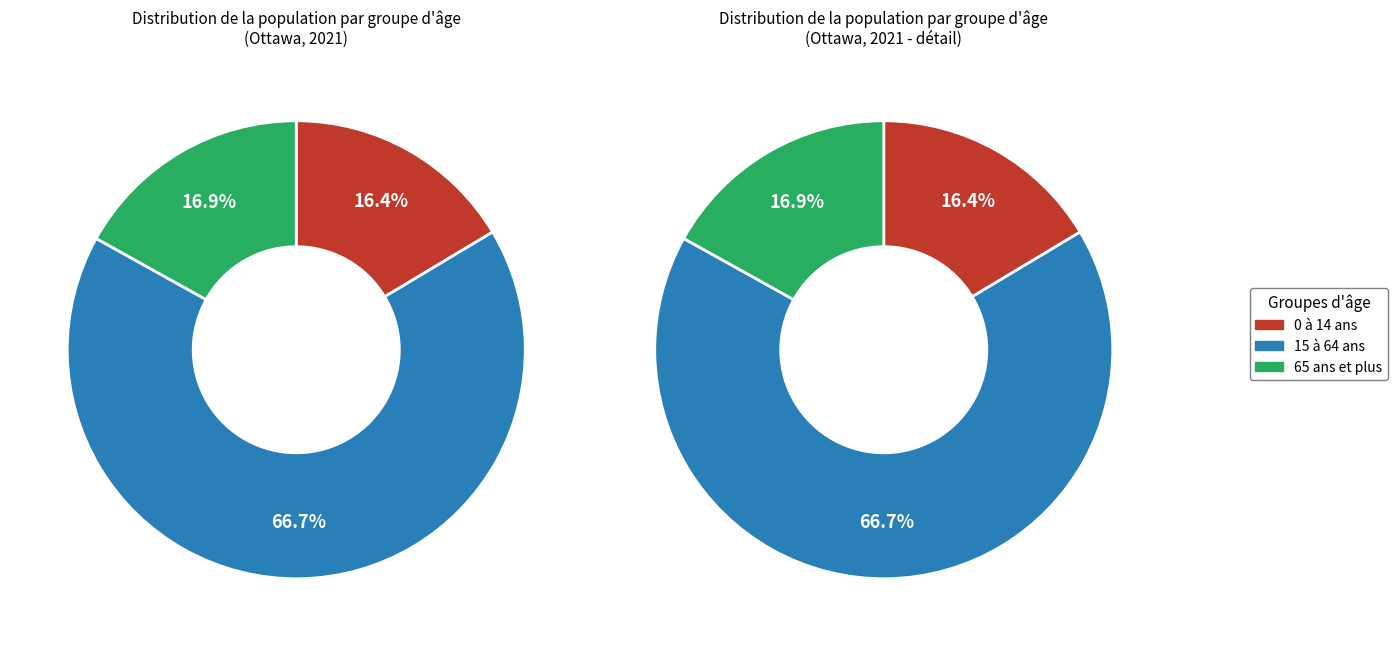

Which category has the biggest portion of the pie?

15 à 64 ans